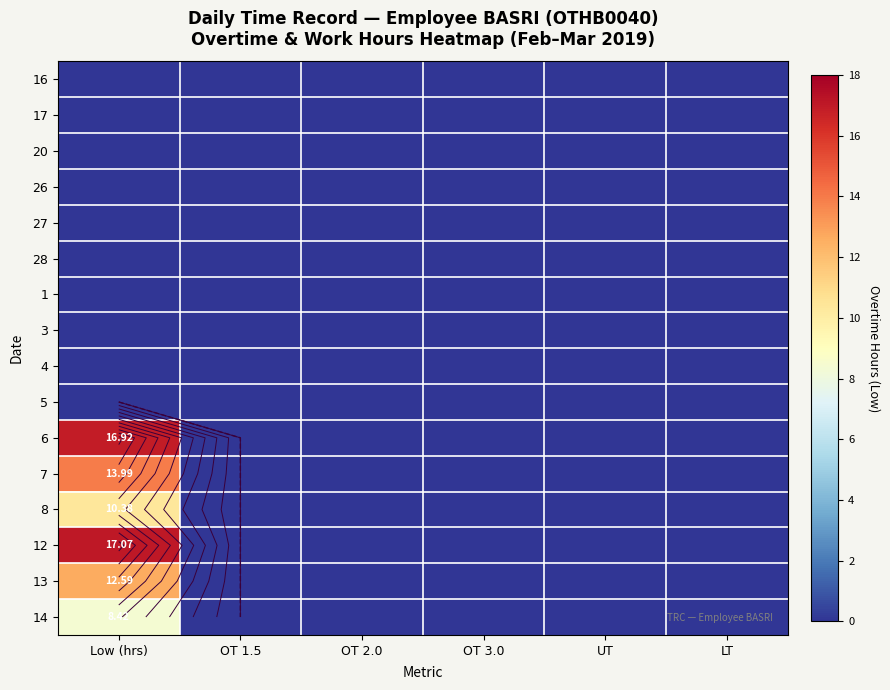

List the series in order of their peak value, lowest first.

16, 17, 20, 26, 27, 28, 1, 3, 4, 5, 14, 8, 13, 7, 6, 12